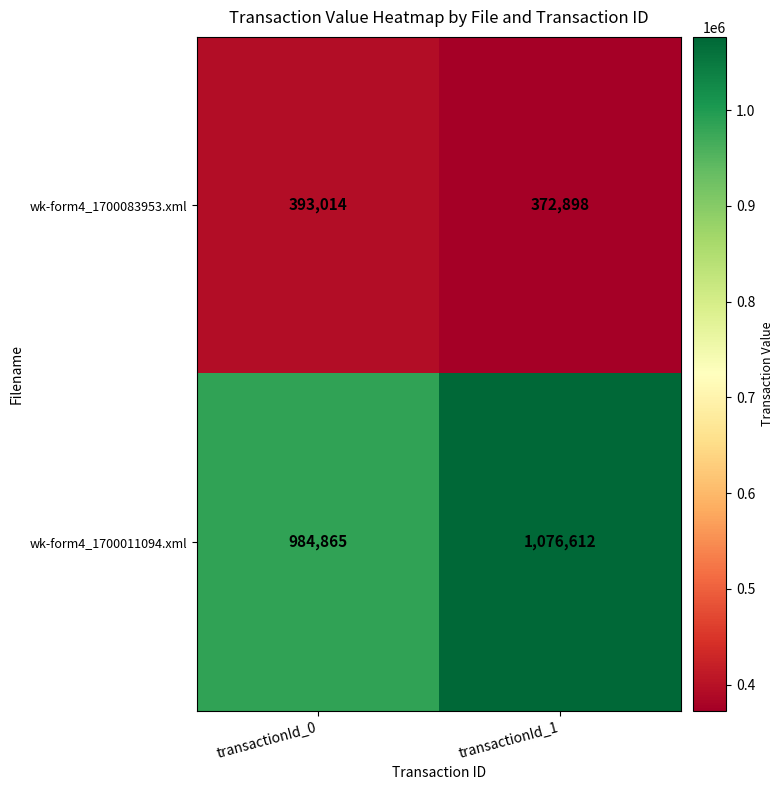

What is the average value of the wk-form4_1700083953.xml series?

382956